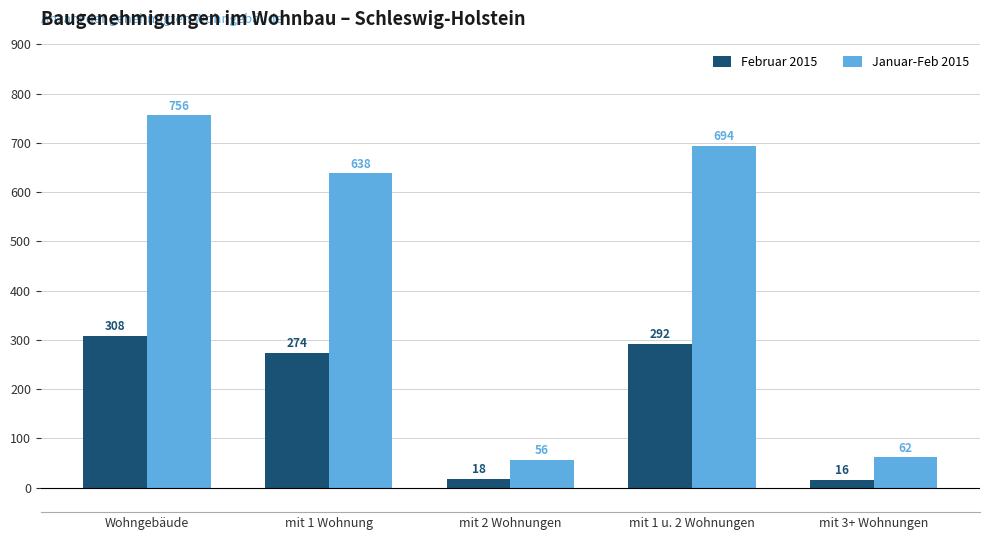

Rank the series by their average value, from highest to lowest.

Januar-Feb 2015, Februar 2015